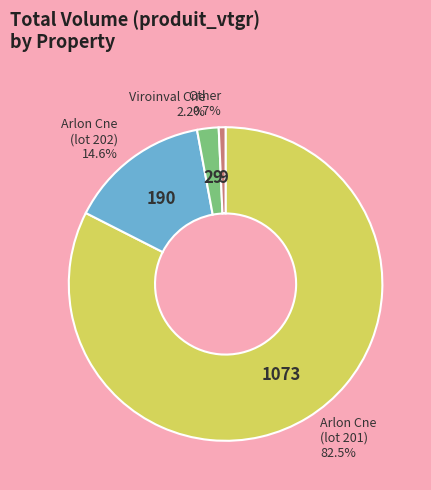

Is there a majority slice in this chart?

Yes